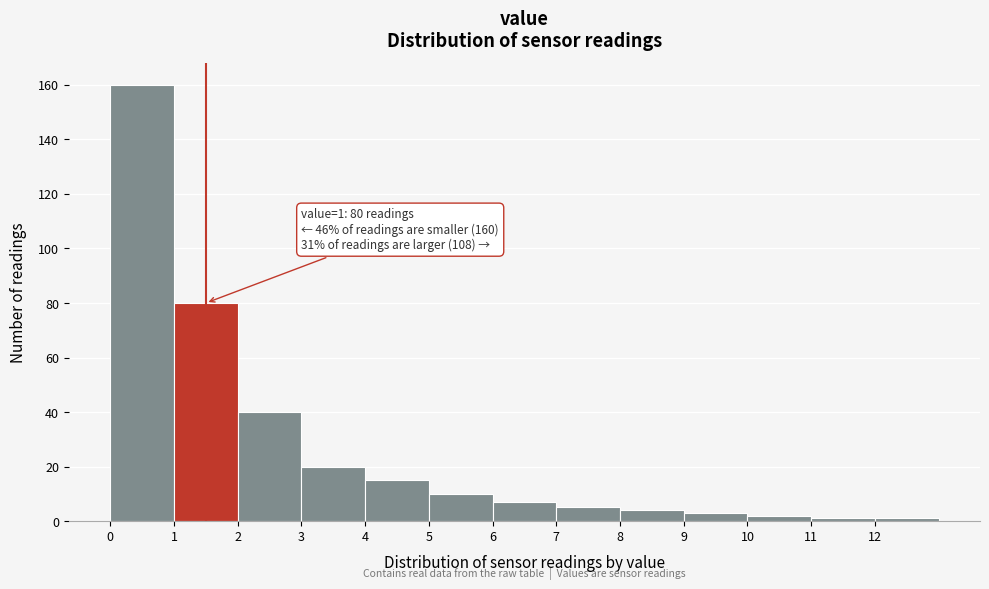

Which range on the x-axis has the tallest bar?

0 to 1